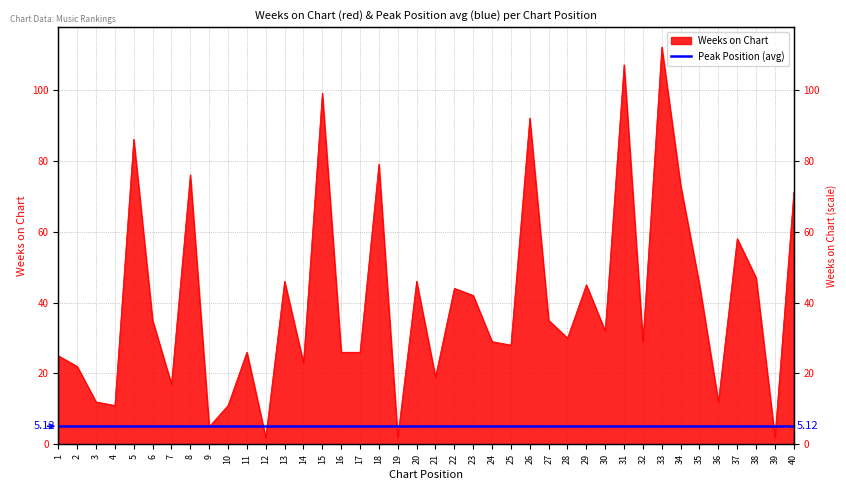

At which category does the data reach its first local peak?

5